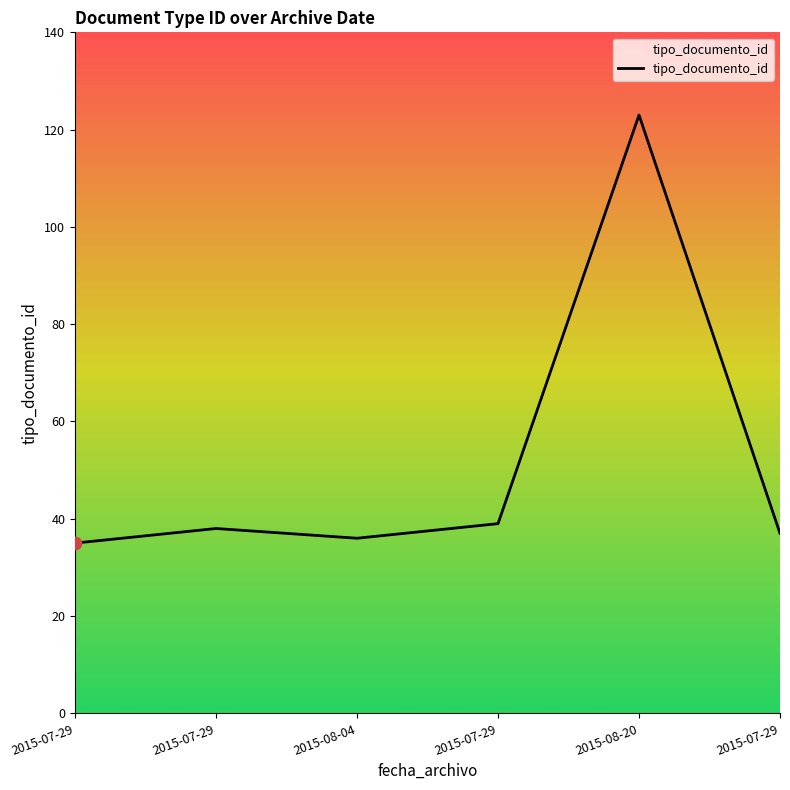

Between 2015-07-29 and 2015-08-20, which is larger?

2015-08-20